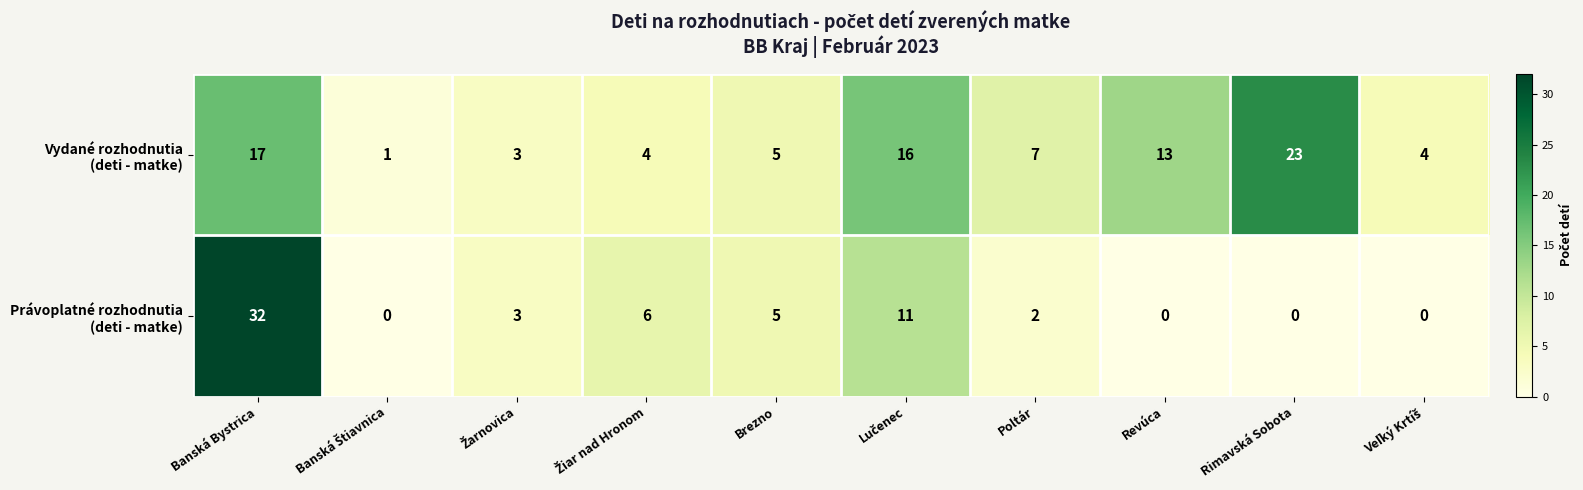

At which category is the sum across all series the highest?

Banská Bystrica